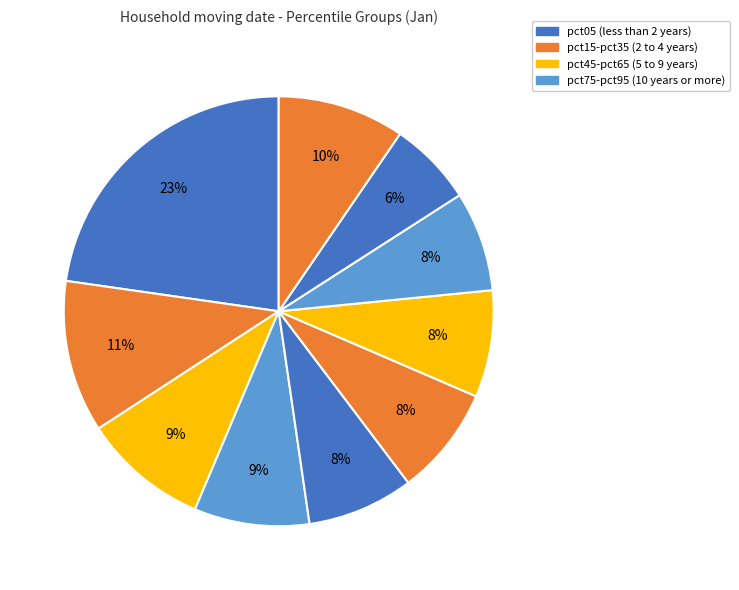

Is there a majority slice in this chart?

No